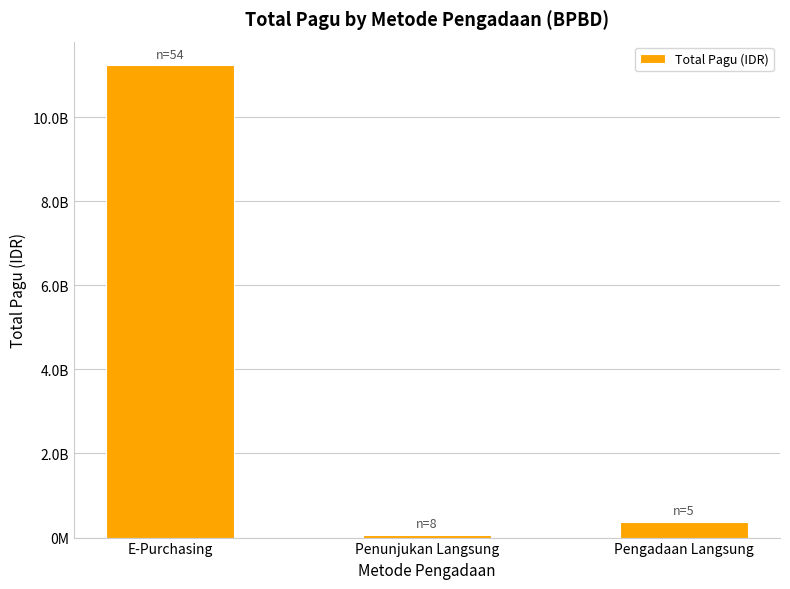

Where is the data nearest to the value 5652892000?

Pengadaan Langsung